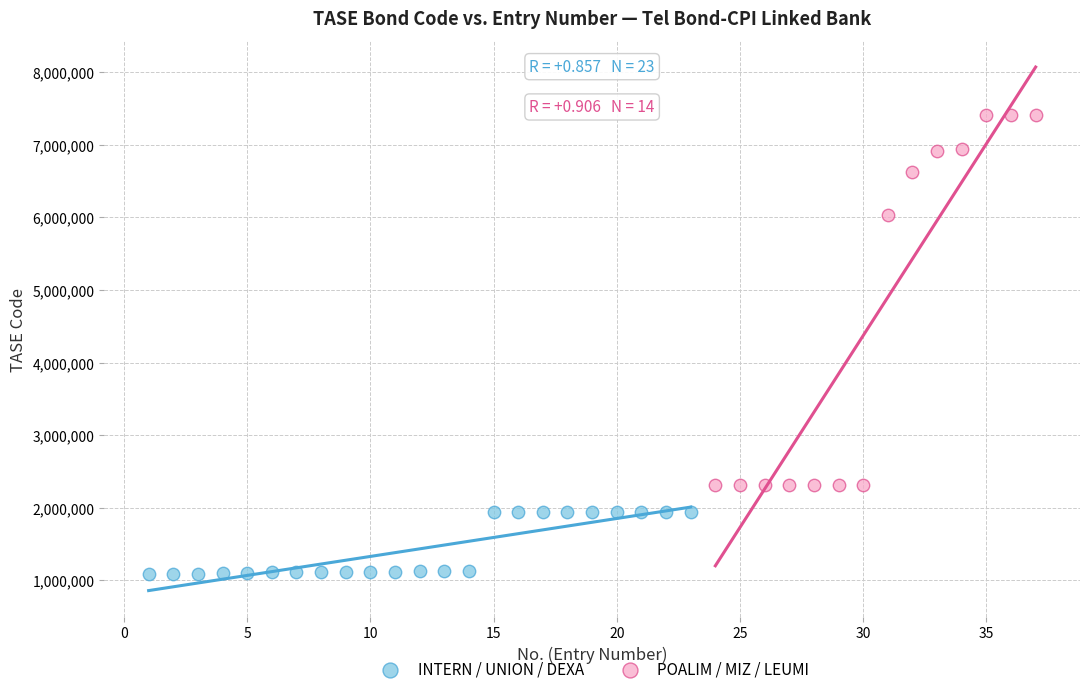

Which series contains the lowest Y value?

INTERN / UNION / DEXA